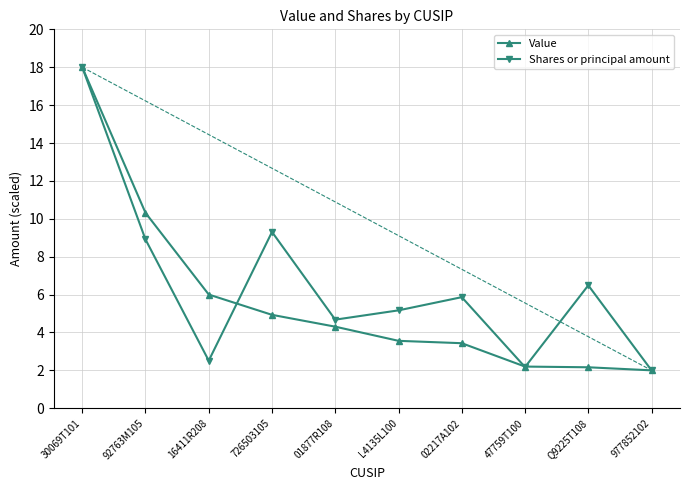

What is the spread (max minus min) of values at 92763M105?

1.4